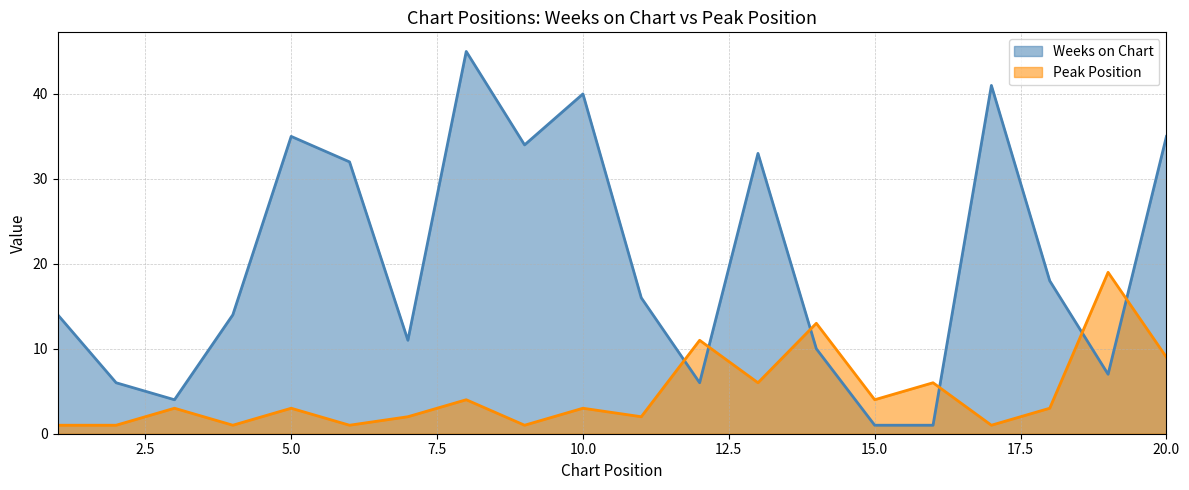

In Weeks on Chart, how many points are higher than both neighbors (excluding endpoints)?

5